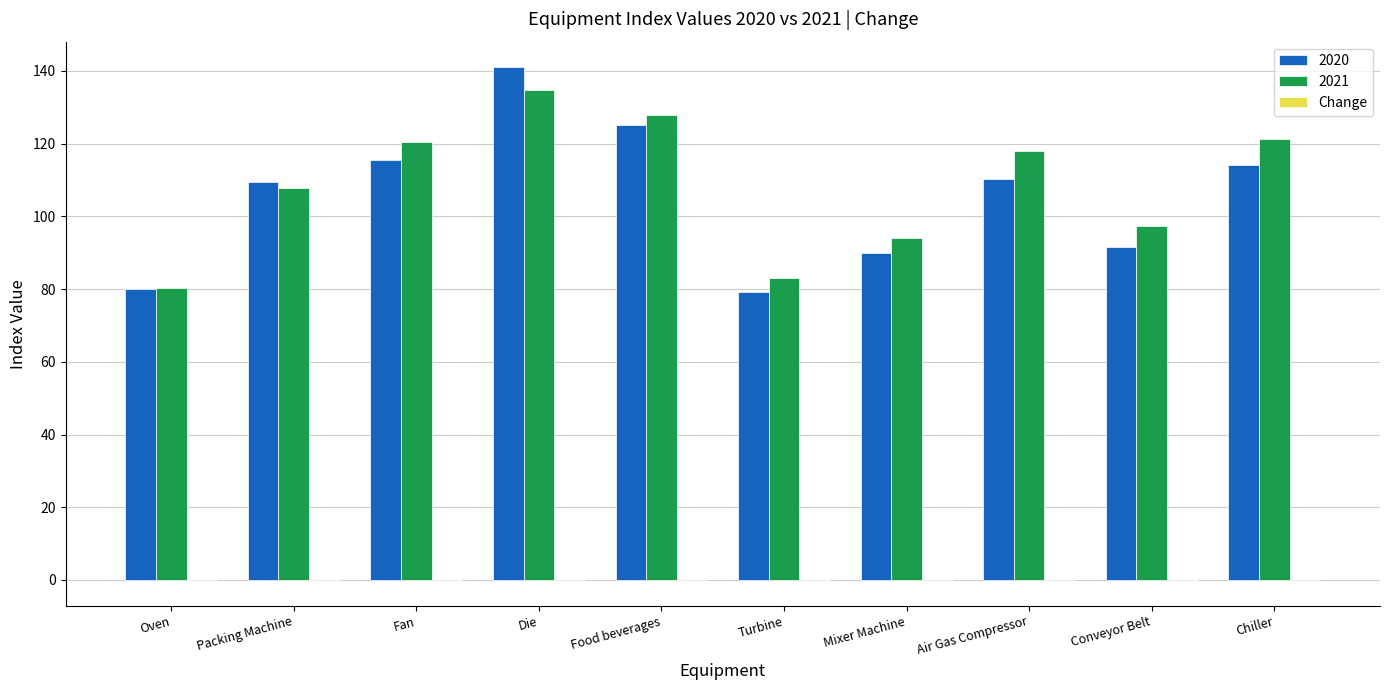

Is it true that 2021 equals 107.9 at Packing Machine?

True